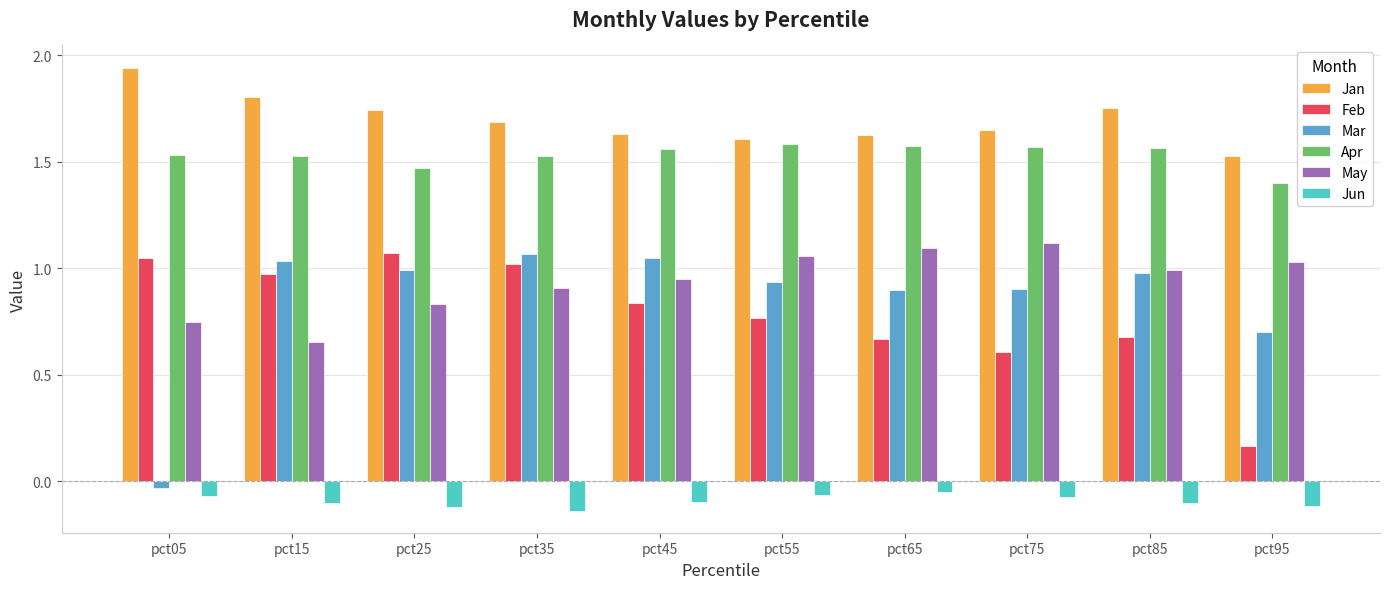

Is it true that May equals 0.7 at pct15?

True